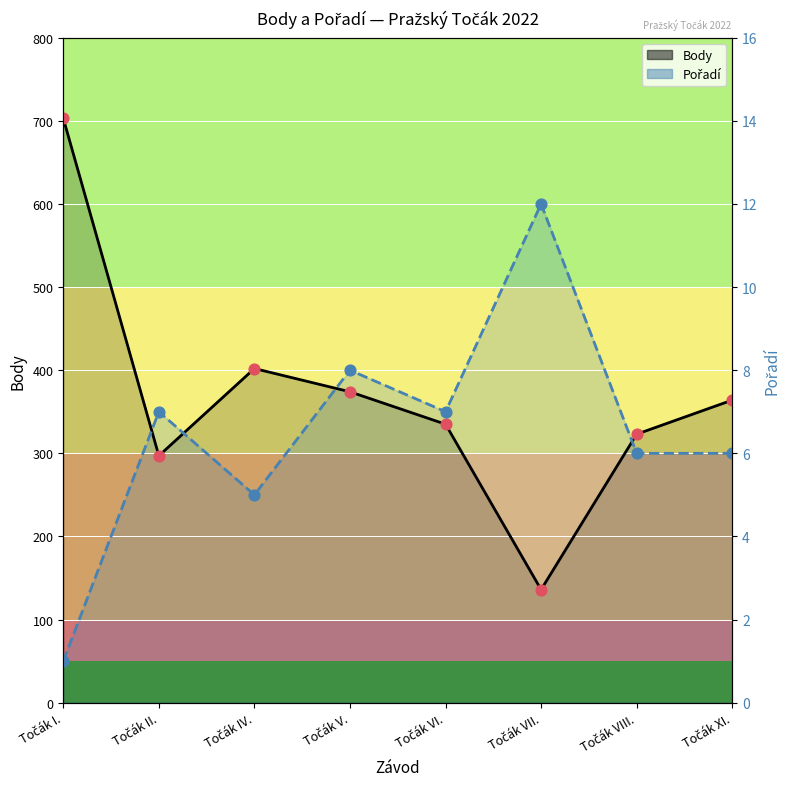

Which series has the largest Y range (max minus min)?

Body